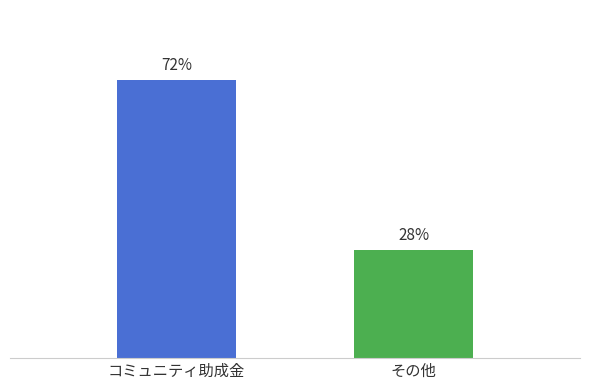

What is the difference between the maximum and minimum values?

44